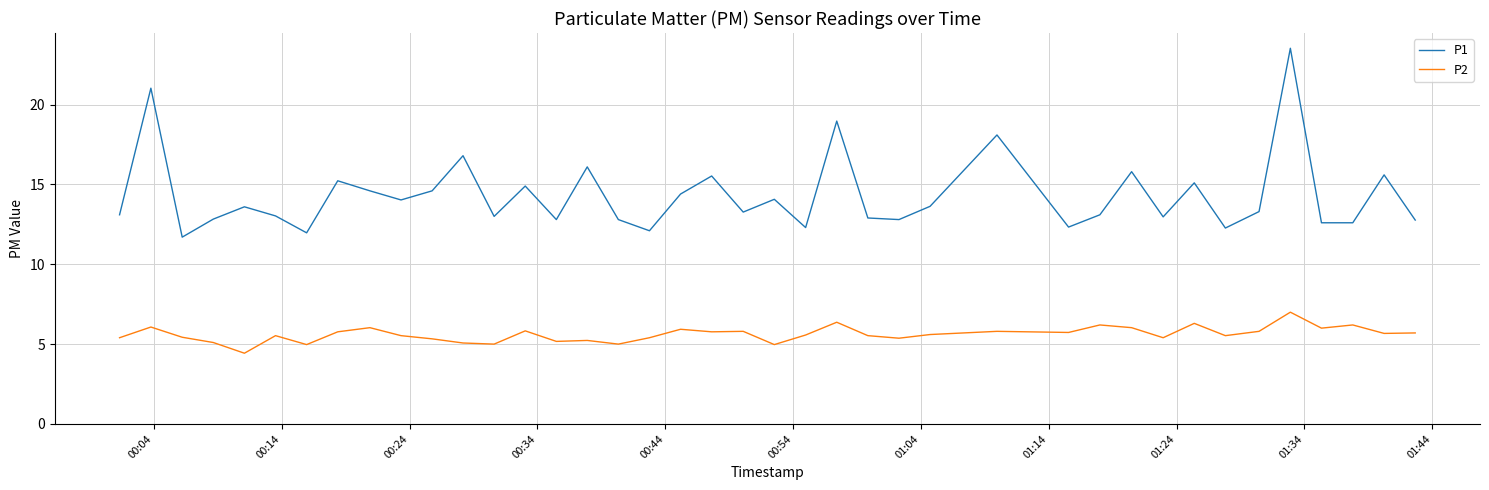

Rank the series by their average value, from lowest to highest.

P2, P1